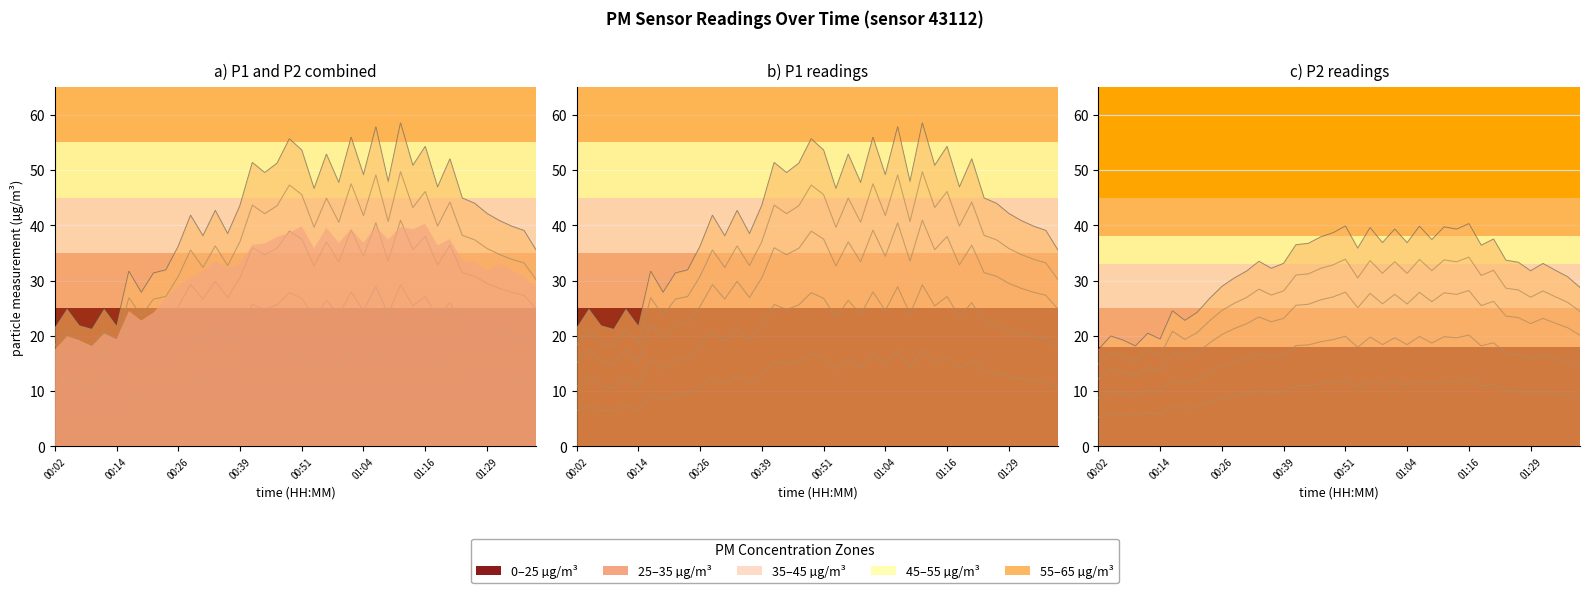

How many lines are shown in the chart?

2